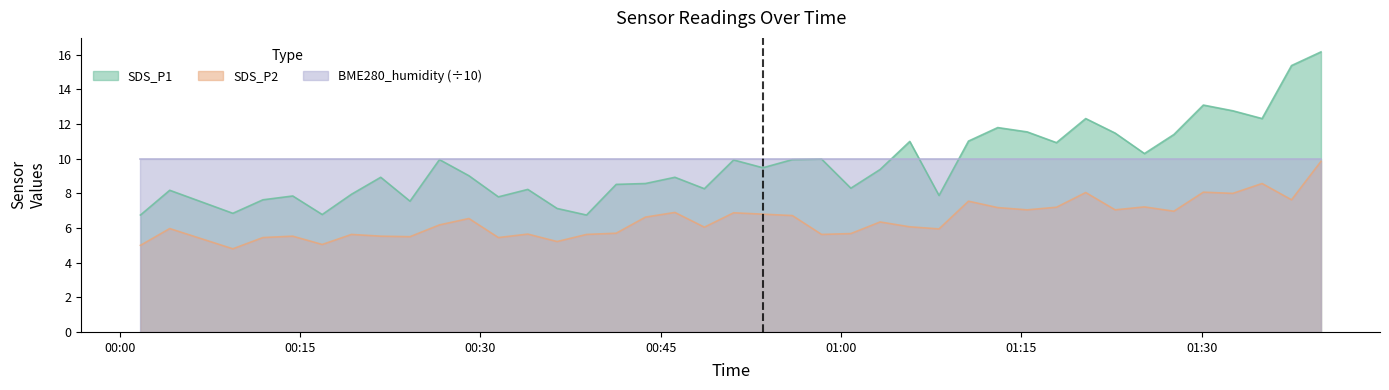

Which series has the widest spread of values?

SDS_P1